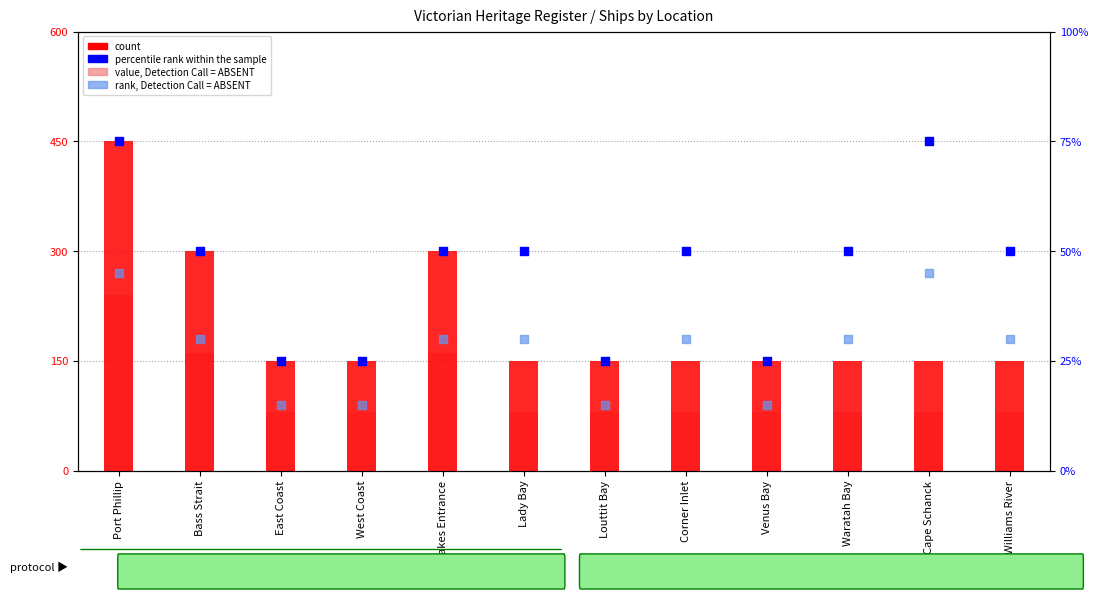

Which series has the widest spread of Y values?

count